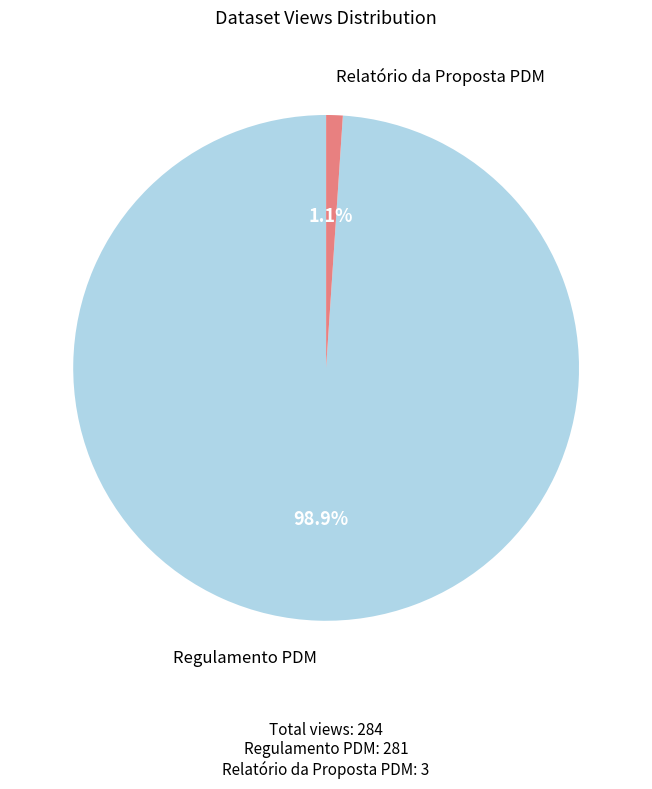

Is there a majority slice in this chart?

Yes